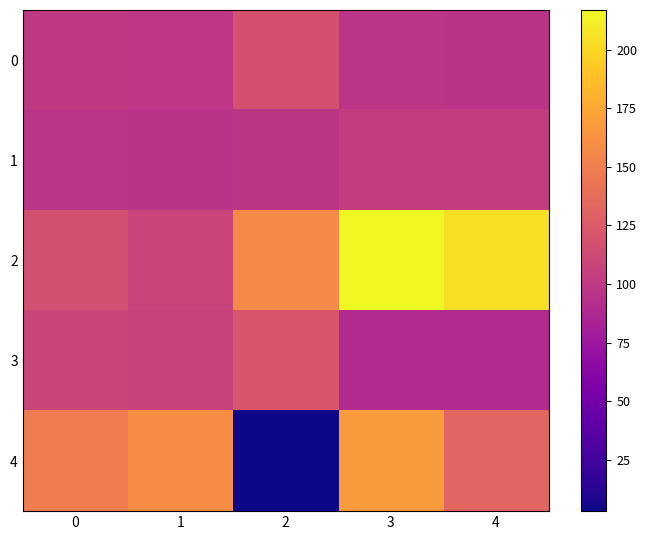

Between 1 and 2, which is larger?

2